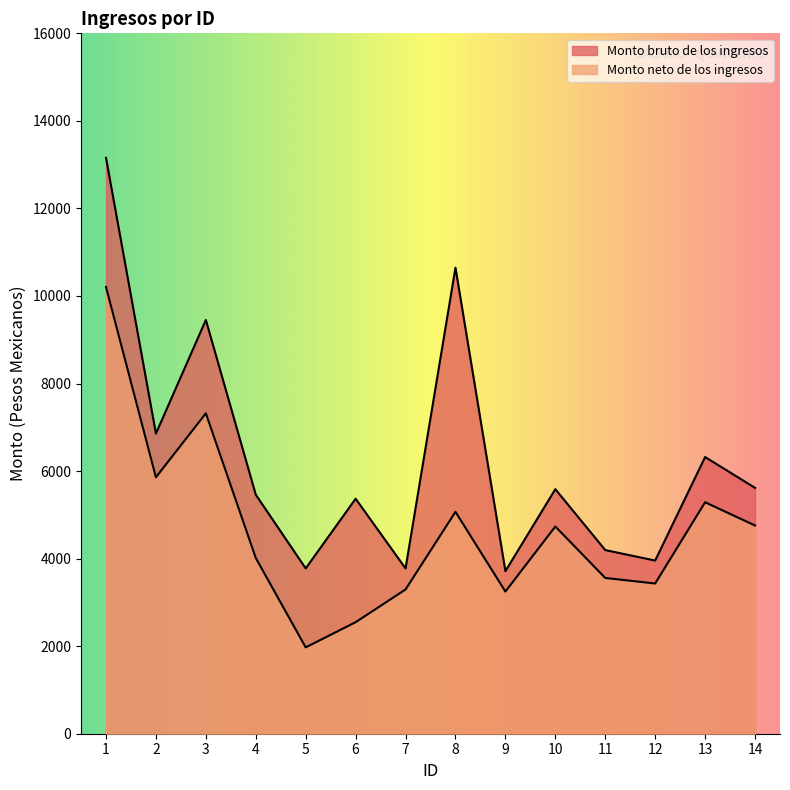

True or false: Monto neto de los ingresos and Monto bruto de los ingresos cross at least once.

False